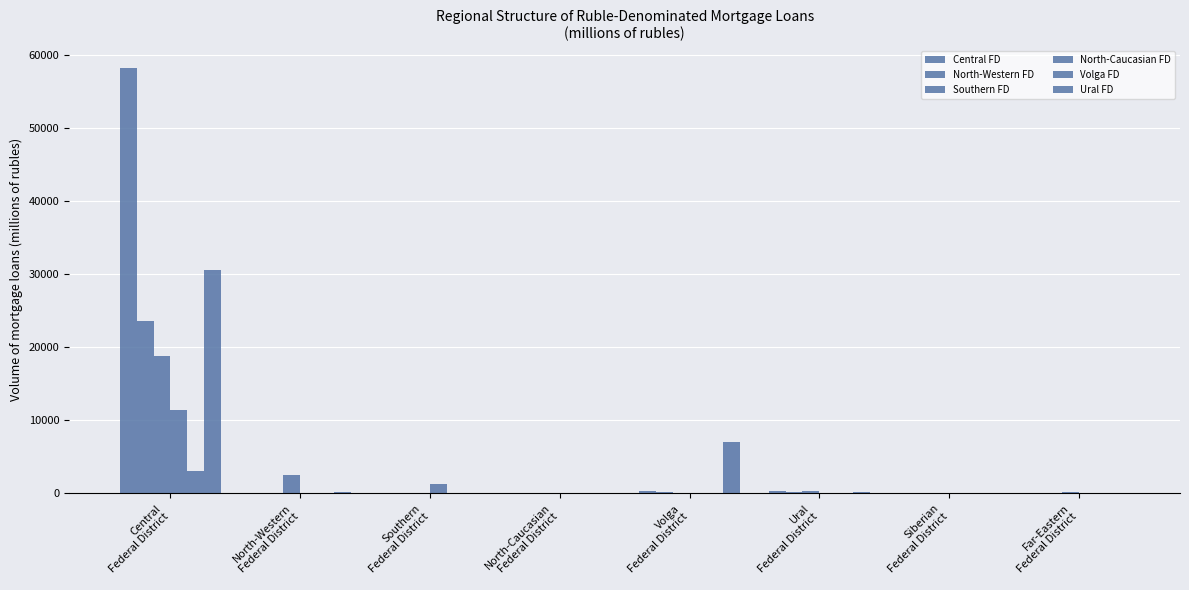

What is the total value across all series at Volga
Federal District?

7687